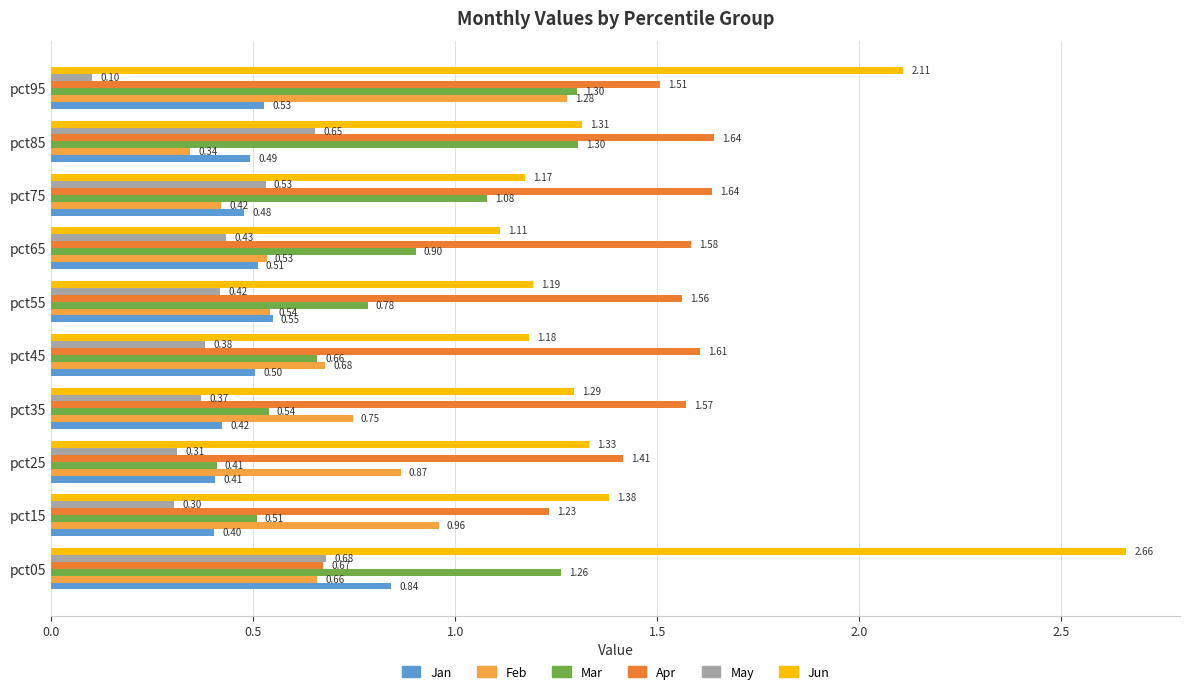

Rank the series by their maximum value, from lowest to highest.

May, Jan, Feb, Mar, Apr, Jun